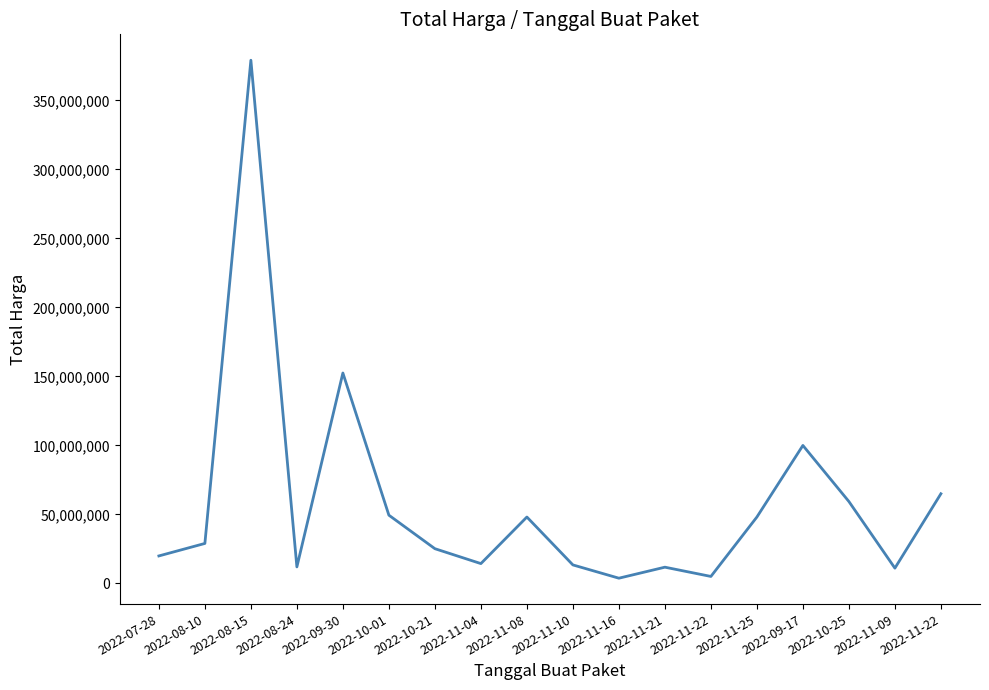

Where is the data nearest to the value 191450000?

2022-09-30